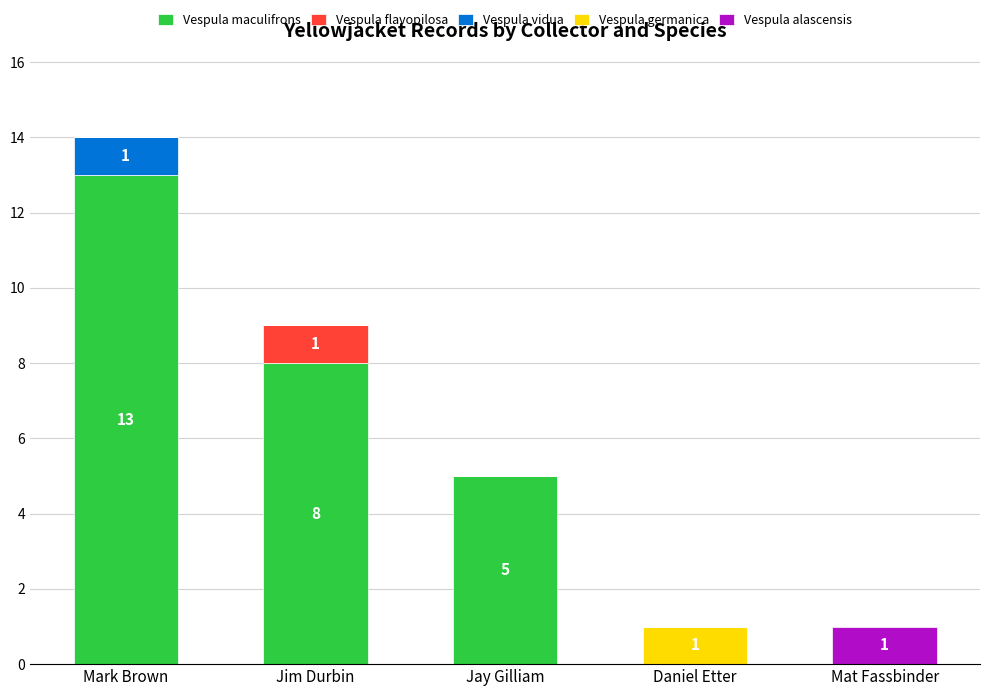

At which category is the sum across all series the highest?

Mark Brown